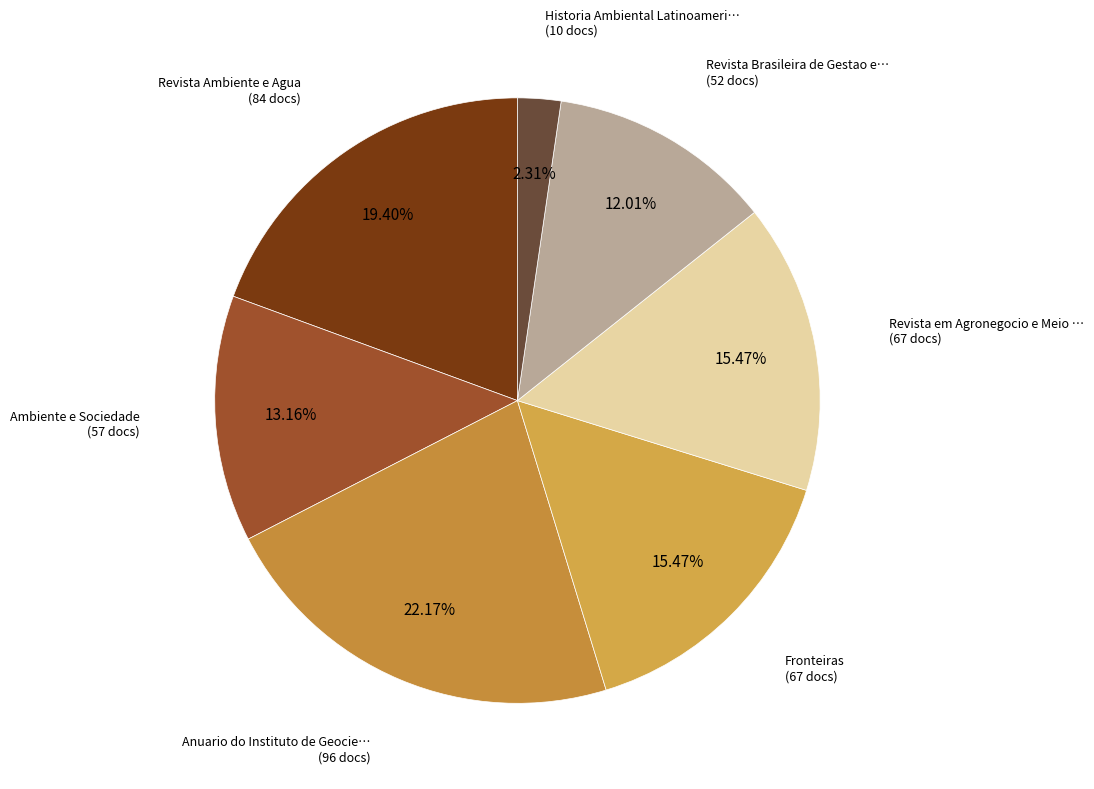

Count the number of slices in the pie.

7